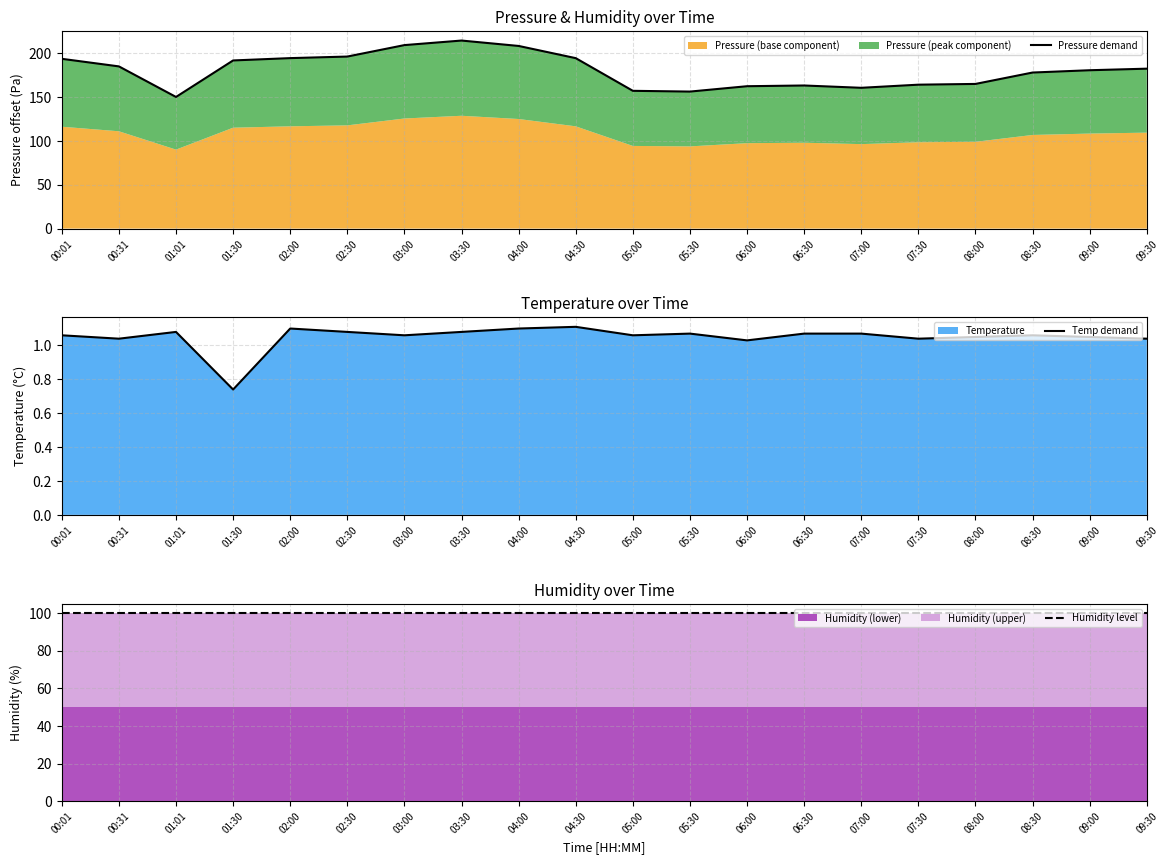

Read the Humidity level value at 01:30.

100.0